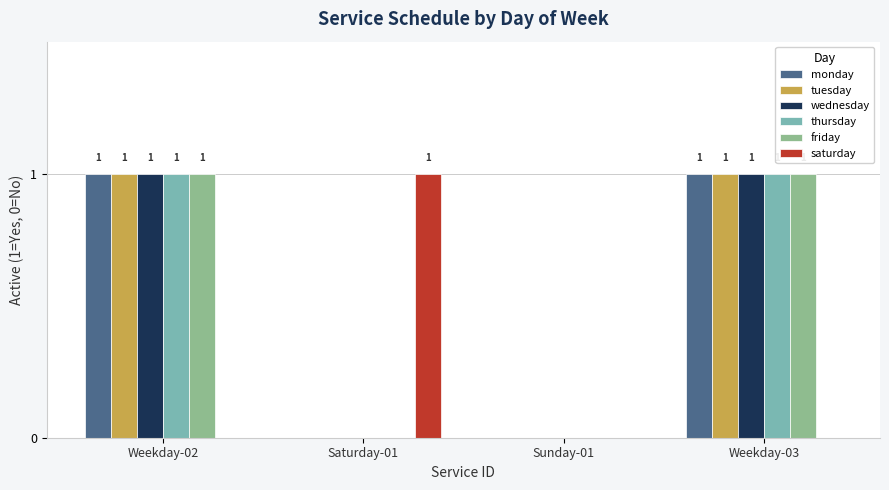

Is it true that tuesday equals 0 at Saturday-01?

True